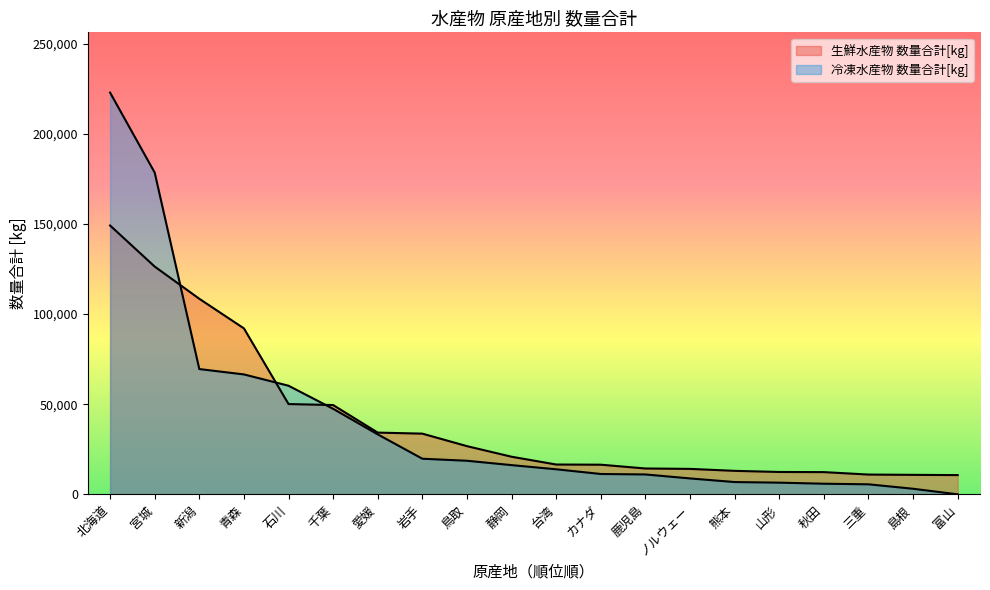

Does the chart display data point markers on the line(s)?

No